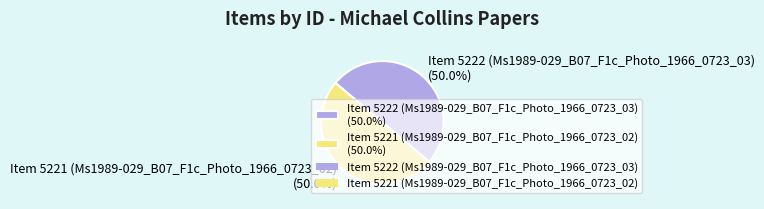

To the nearest percent, what is the average slice percentage?

50%